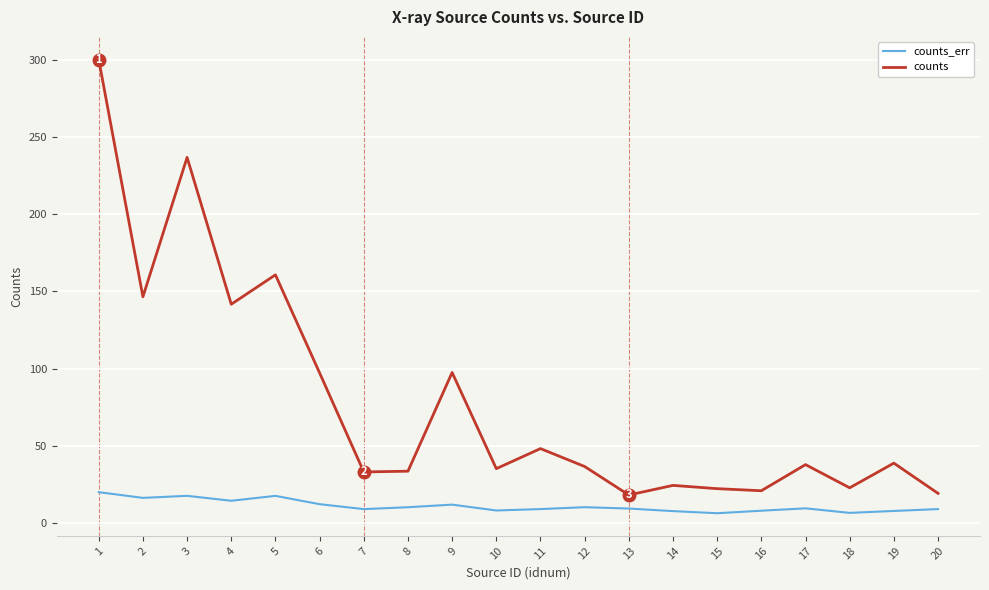

True or false: counts_err has a value of 7.8 at 19.

True